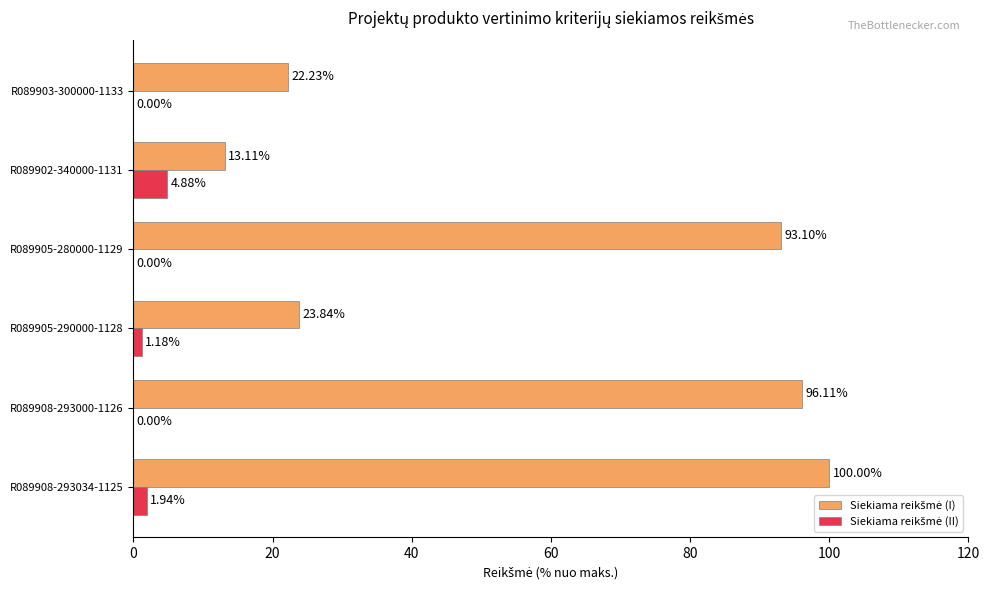

What is the total value across all series at R089908-293000-1126?

96.1